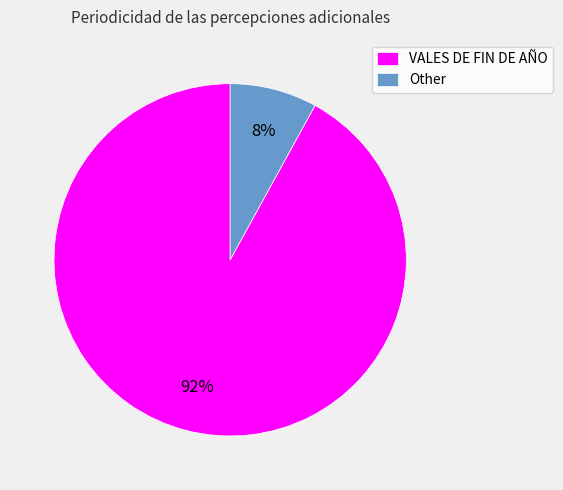

What is the majority slice?

VALES DE FIN DE AÑO